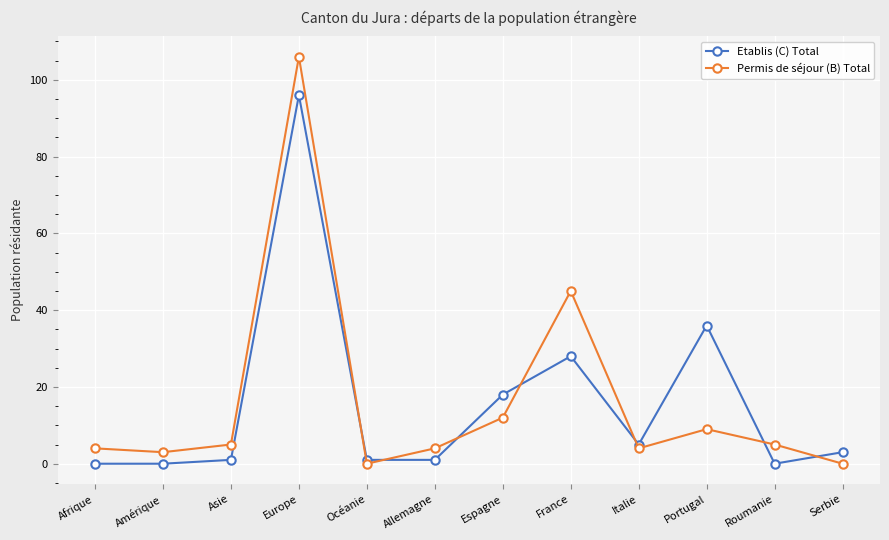

What is the maximum value for Permis de séjour (B) Total?

106